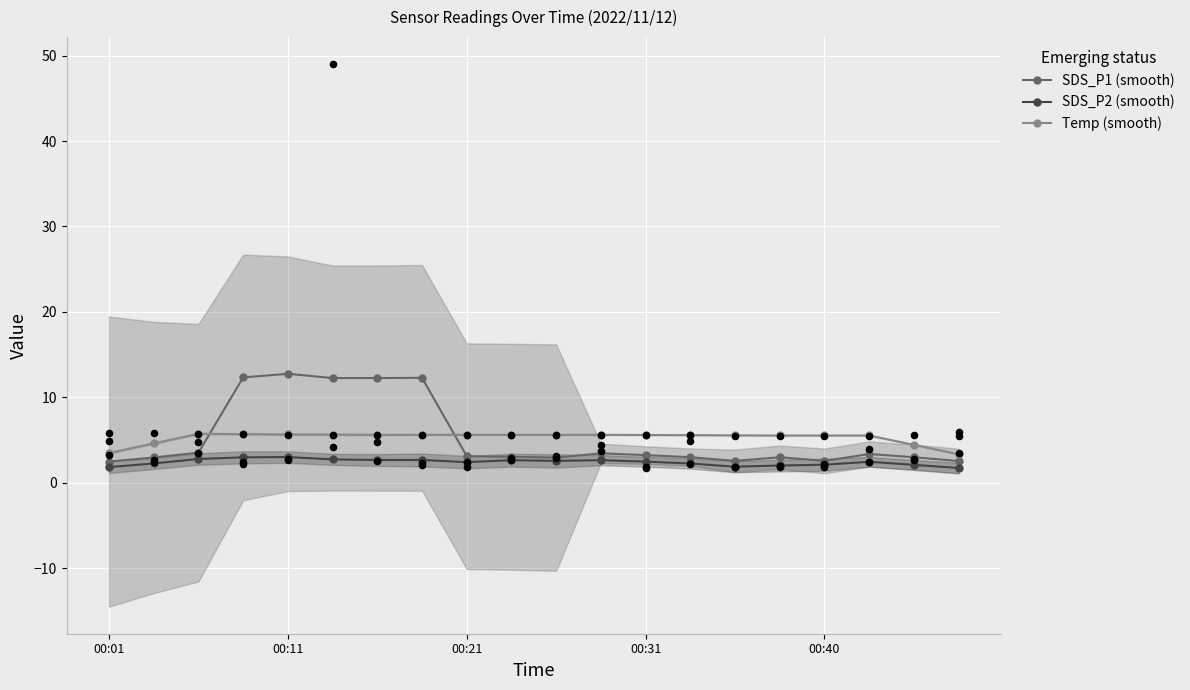

True or false: SDS_P2 (smooth) has more than 0 points higher than both neighbors.

True